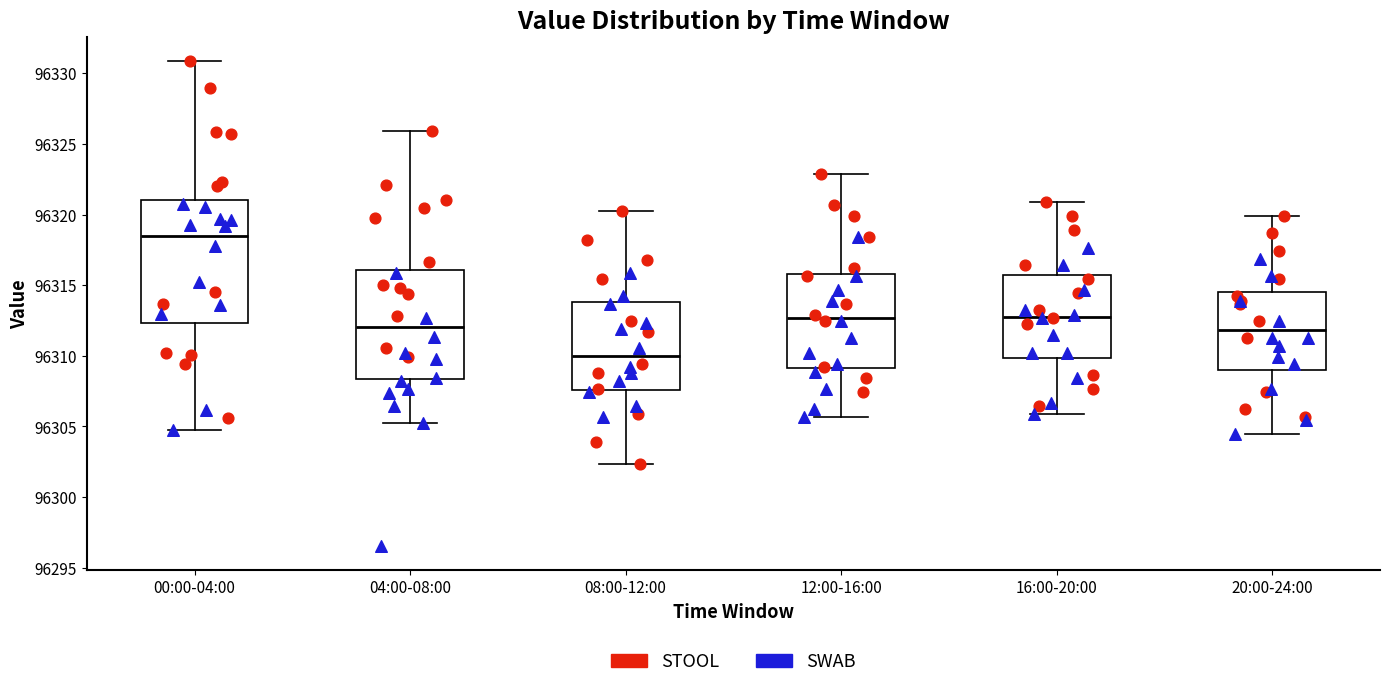

Reading left to right, transcribe this box plot: for each box, give where its median line is, the range the box spans, and where its two whiskers end, as read against the y-axis. The values are not printed on the chart, so give them approximately, as read against the axis.

00:00-04:00: median 96318.5, box 96312.5 to 96321.0, whiskers 96304.5 to 96331.0
04:00-08:00: median 96312.0, box 96308.5 to 96316.0, whiskers 96305.5 to 96326.0
08:00-12:00: median 96310.0, box 96307.5 to 96314.0, whiskers 96302.5 to 96320.0
12:00-16:00: median 96312.5, box 96309.0 to 96316.0, whiskers 96305.5 to 96323.0
16:00-20:00: median 96313.0, box 96310.0 to 96315.5, whiskers 96306.0 to 96321.0
20:00-24:00: median 96312.0, box 96309.0 to 96314.5, whiskers 96304.5 to 96320.0